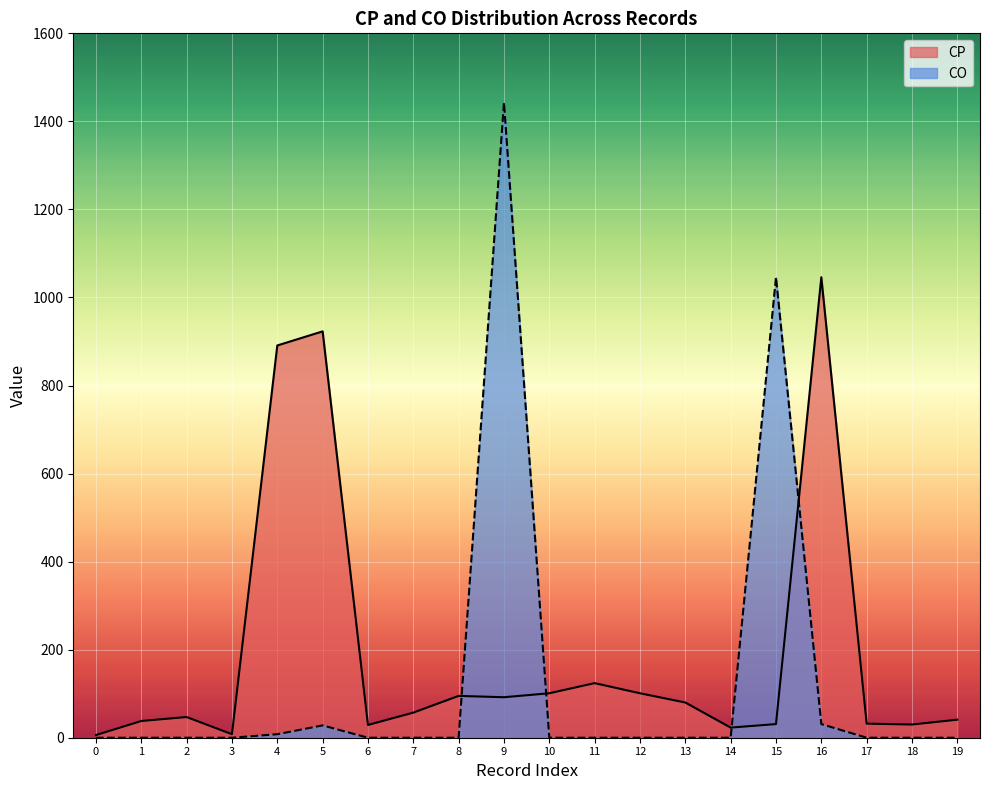

How many categories are shown in the chart?

20